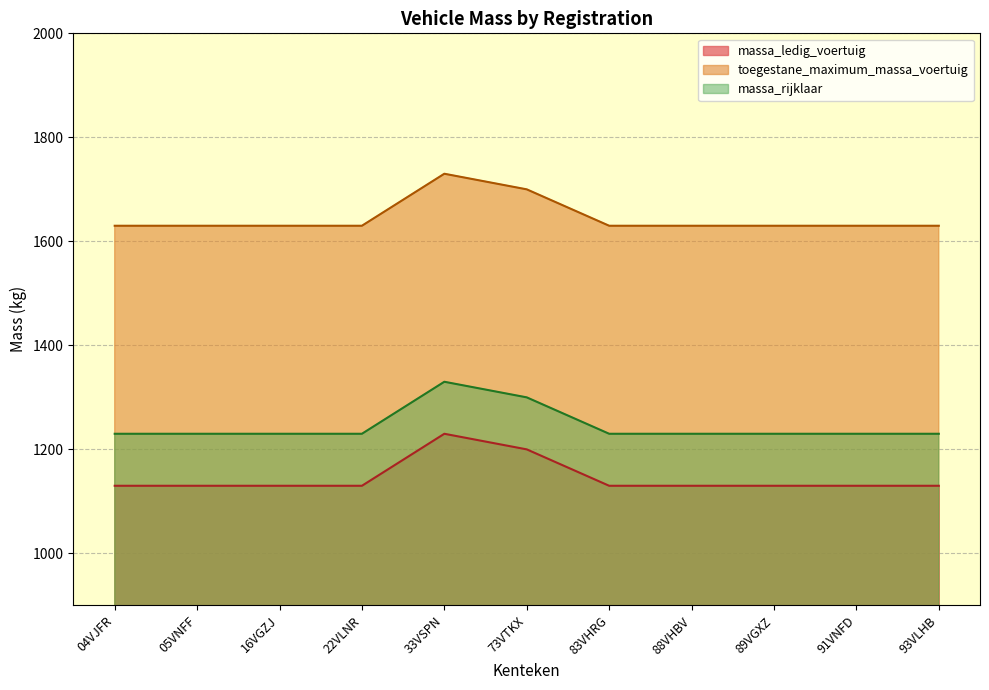

Between 16VGZJ and 73VTKX, which series saw the biggest shift?

massa_ledig_voertuig